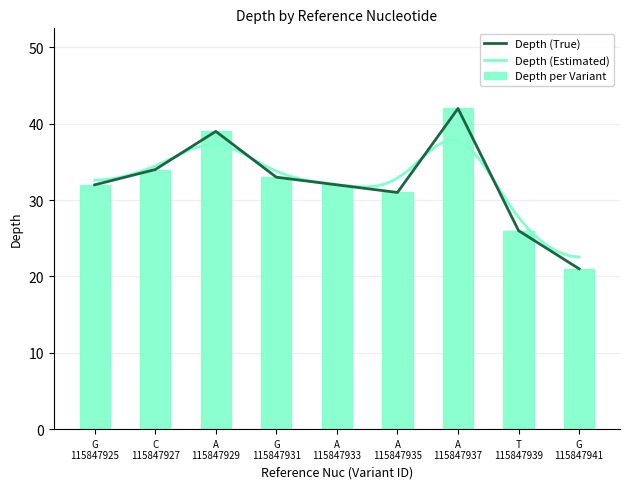

Does the chart contain any negative values?

No